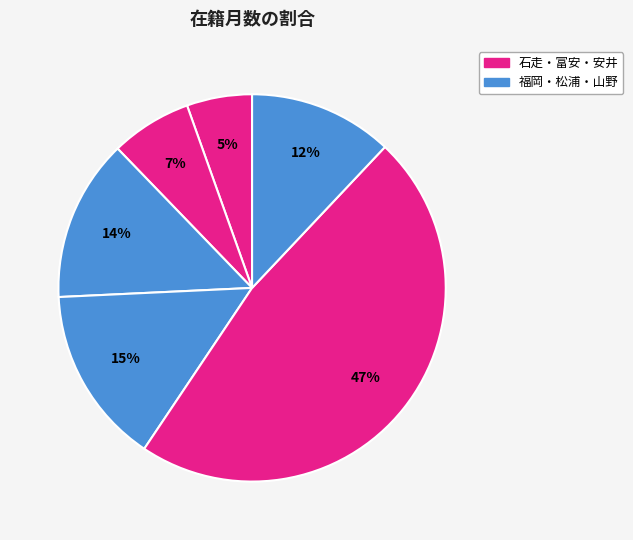

To the nearest percent, what is the difference between the largest and smallest slice percentages?

42%